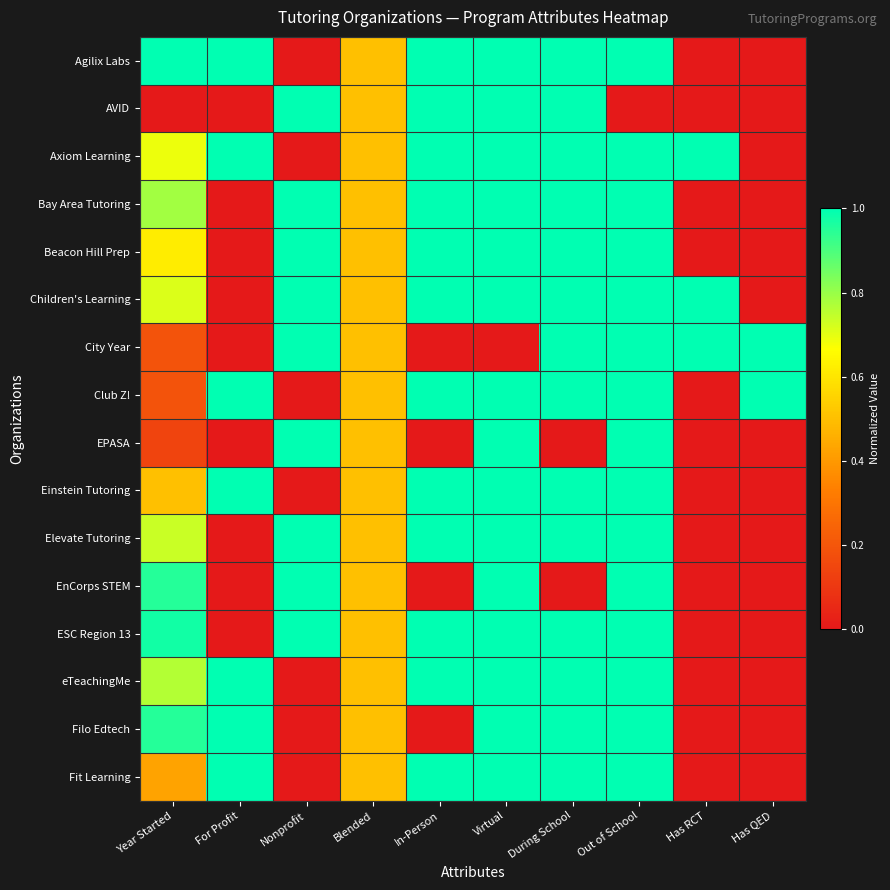

List the series in order of their peak value, highest first.

Agilix Labs, AVID, Axiom Learning, Bay Area Tutoring, Beacon Hill Prep, Children's Learning, City Year, Club Z!, EPASA, Einstein Tutoring, Elevate Tutoring, EnCorps STEM, ESC Region 13, eTeachingMe, Filo Edtech, Fit Learning